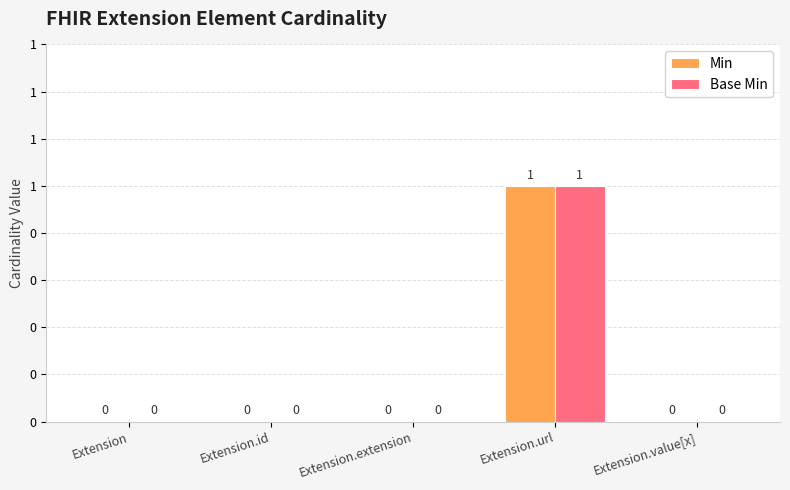

Are the bars grouped side by side (vs. stacked)?

Yes